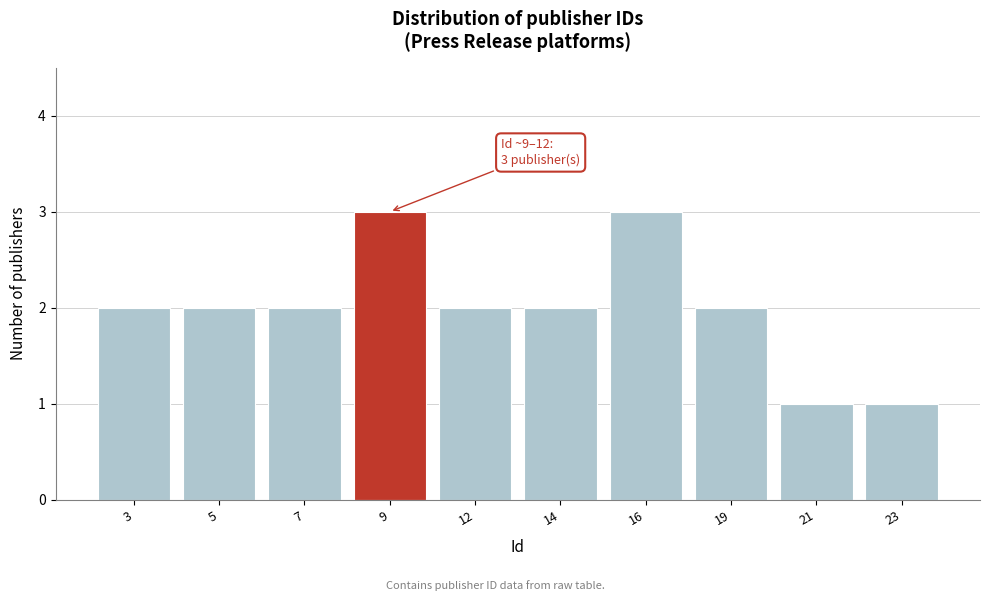

Reading left to right, list all the values displayed in this chart.

2	2	2	3	2	2	3	2	1	1